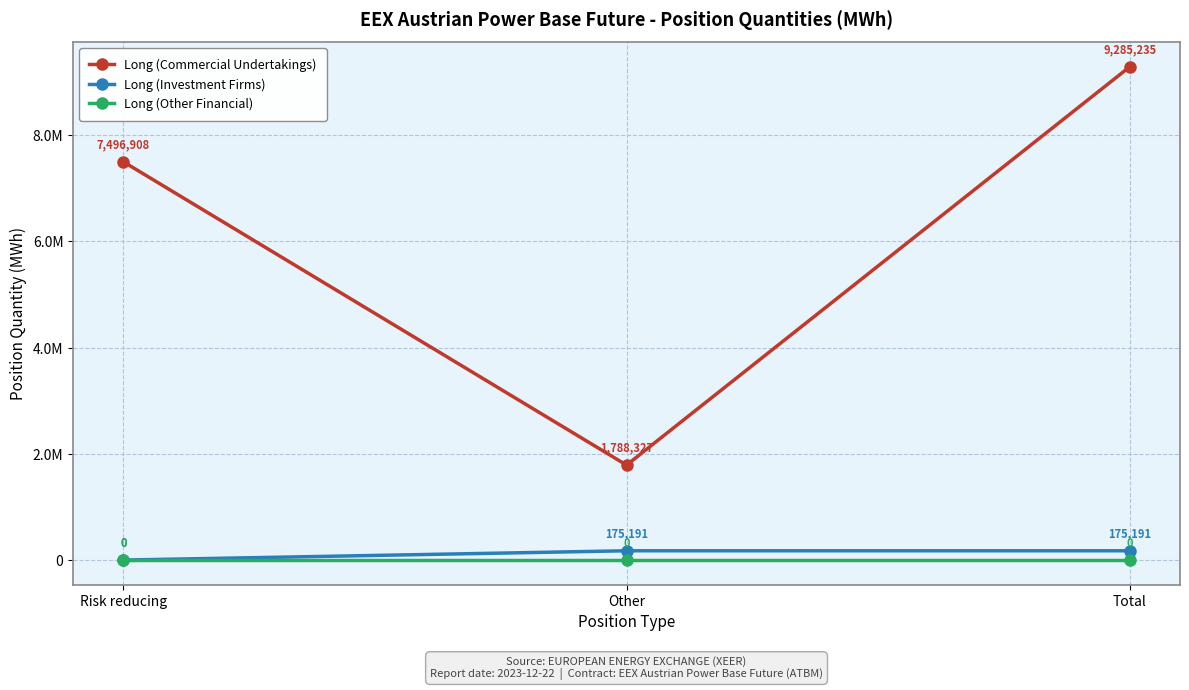

What are all the series names shown in the legend?

Long (Commercial Undertakings), Long (Investment Firms), Long (Other Financial)